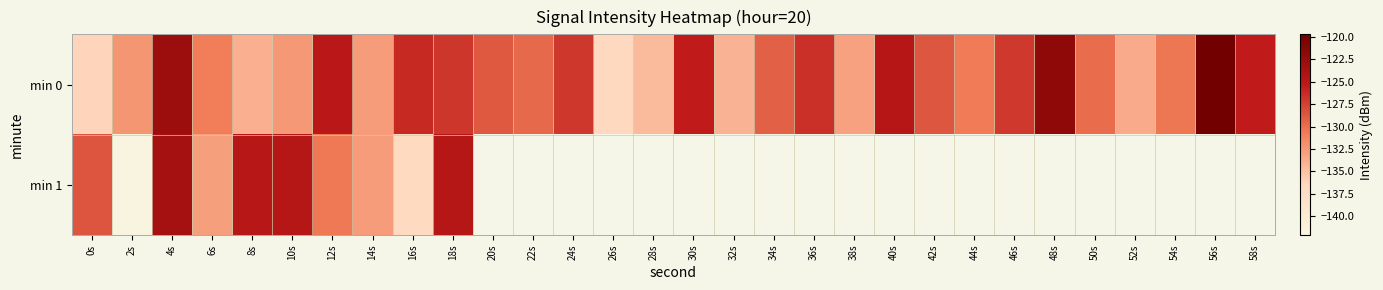

At which label is min 0 closest to -128?

42s